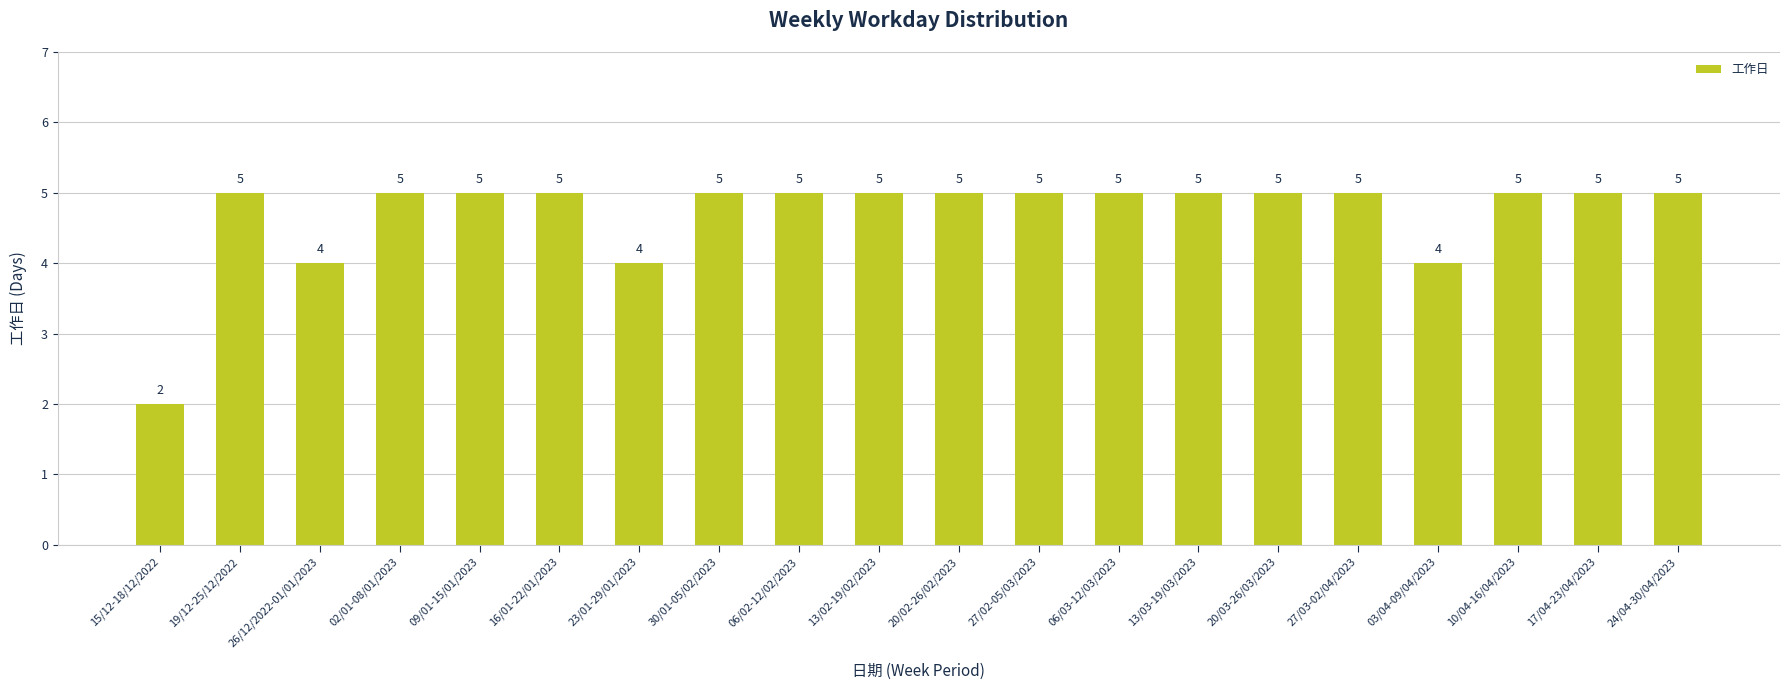

Does the chart contain stacked bars?

No